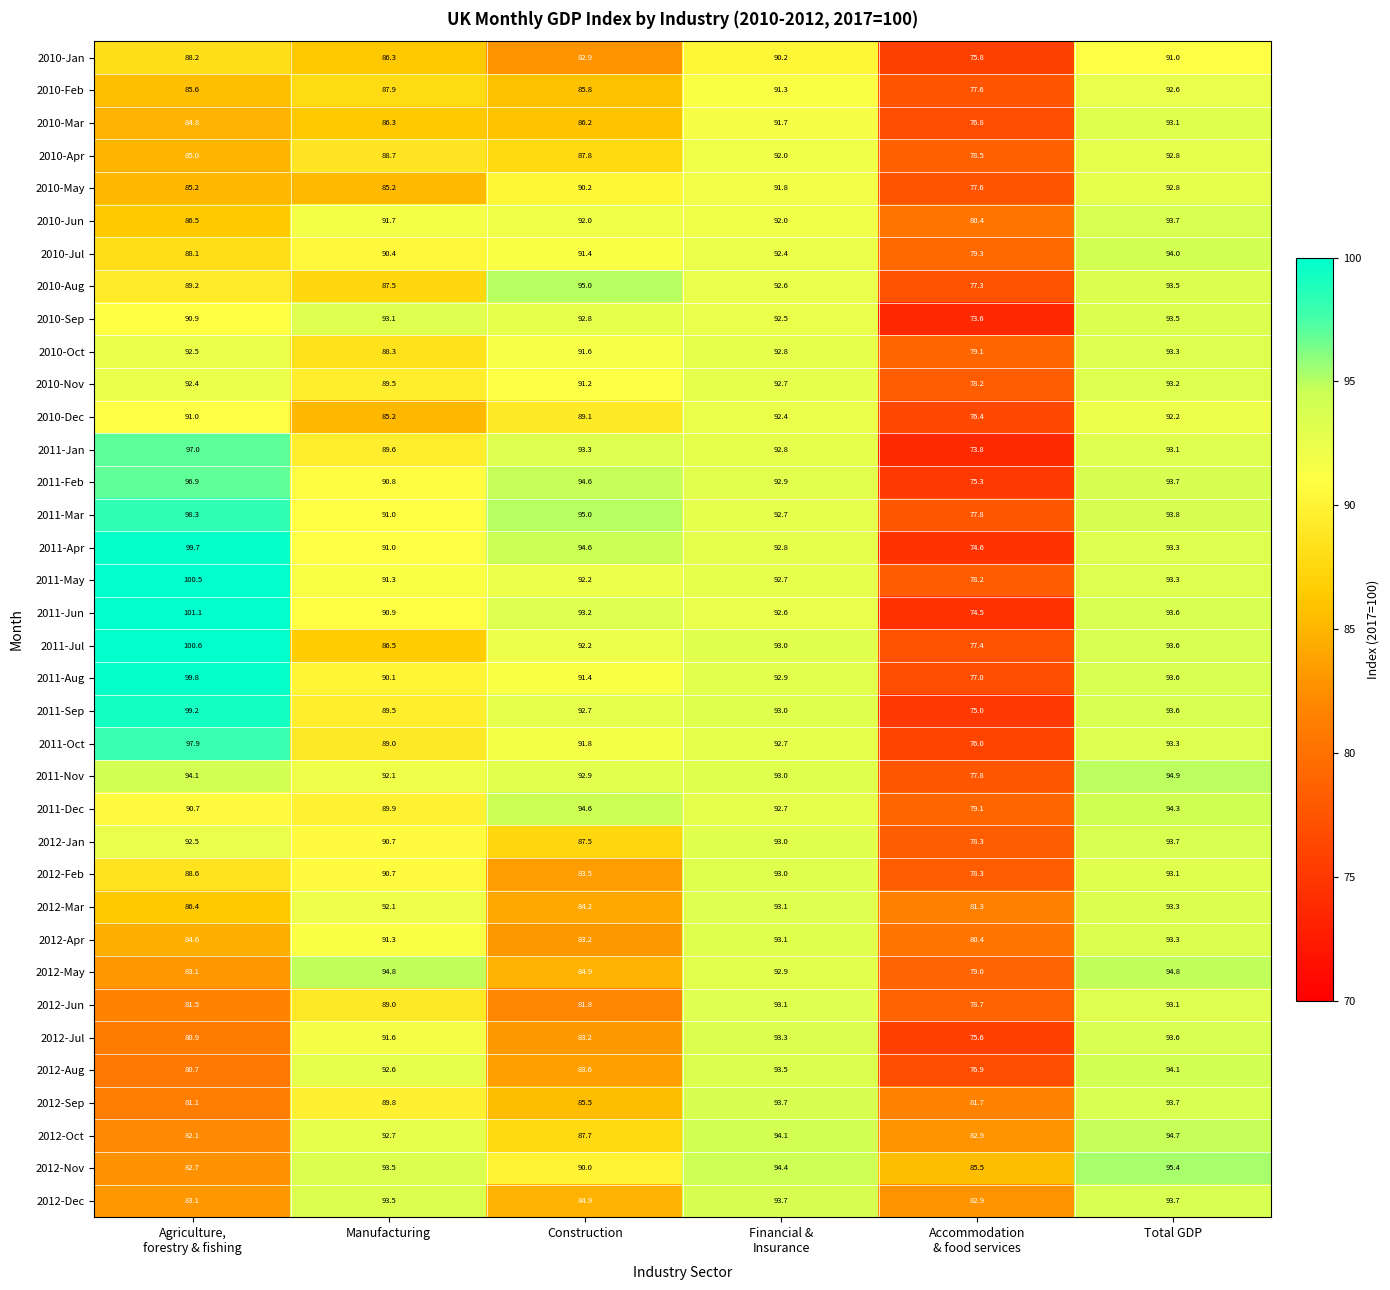

Which series has the largest range (max minus min)?

2011-Jun